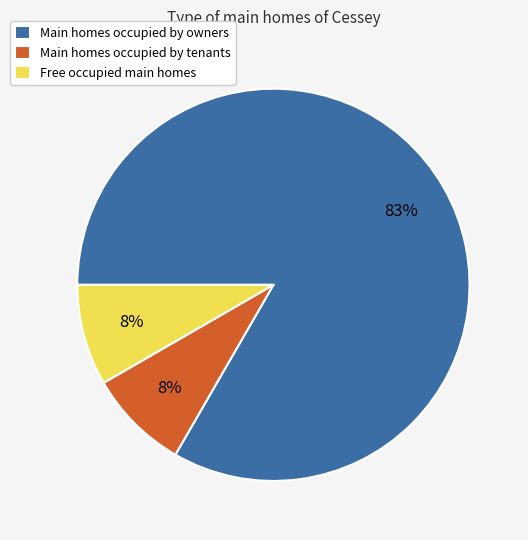

To the nearest percent, what is the average slice percentage?

33%